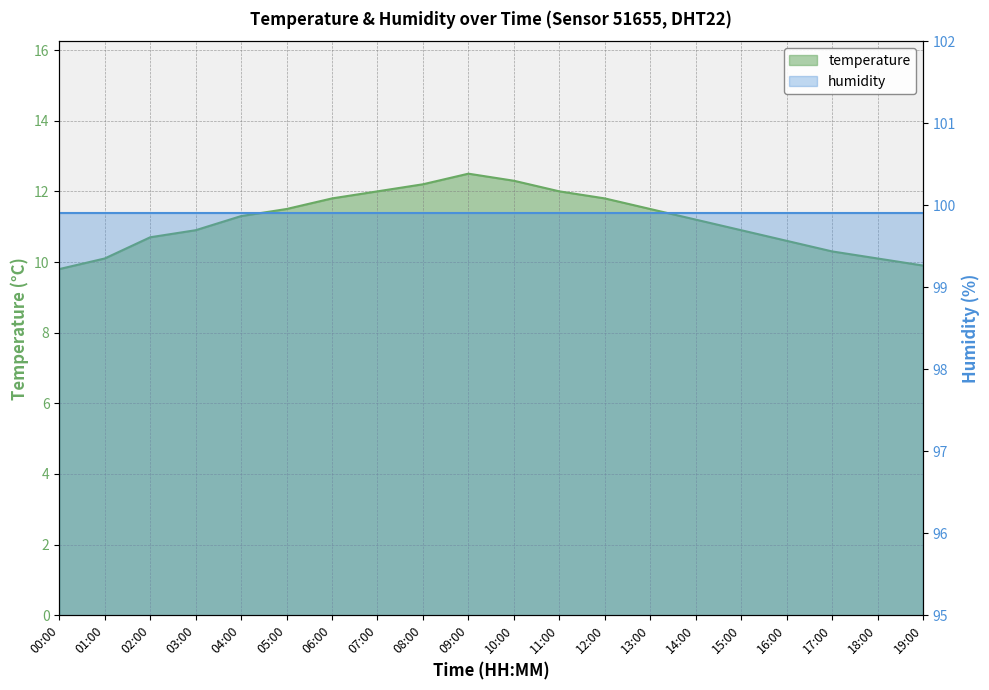

Is it true that the value at 01:00 is 13.7?

False